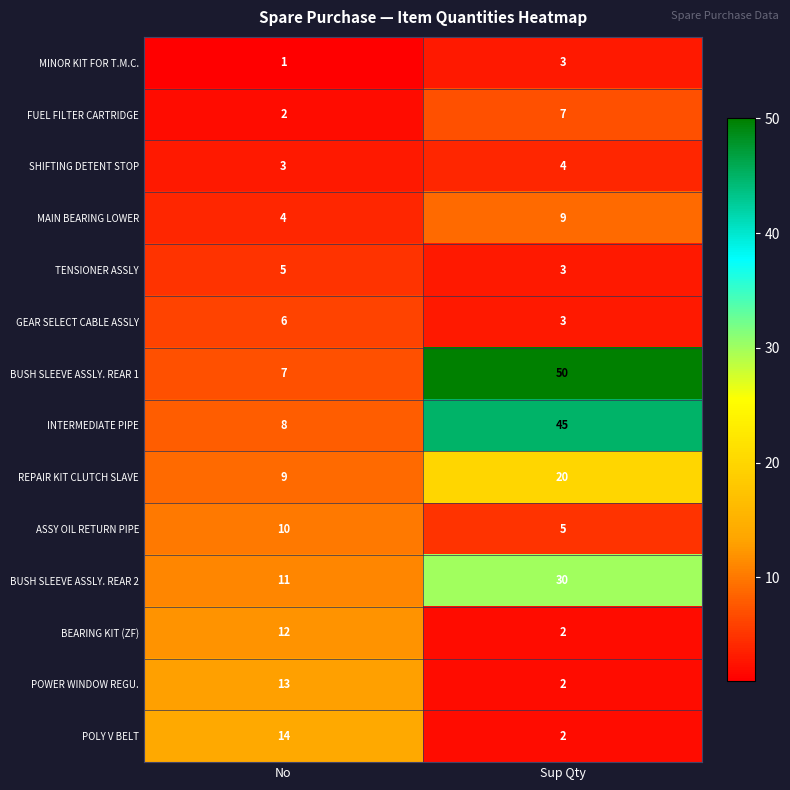

At which category is the sum across all series the highest?

Sup Qty